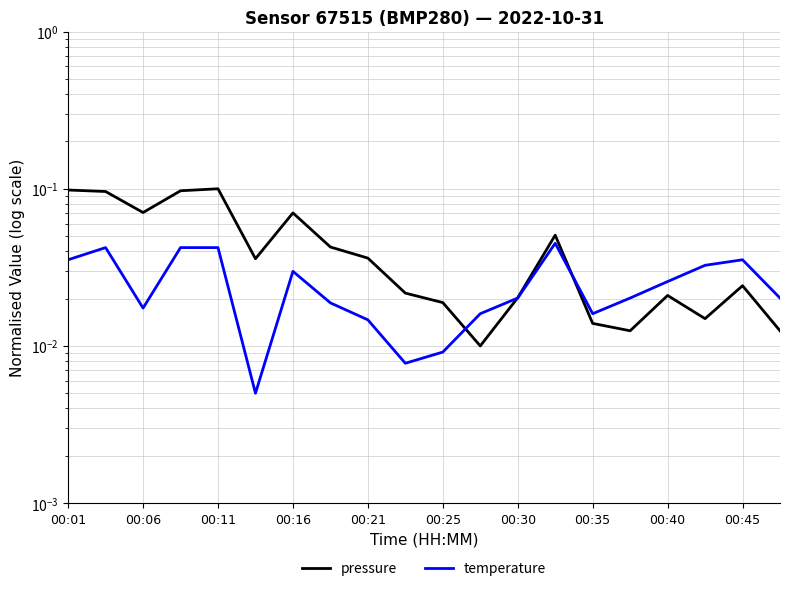

Which series has the widest spread of values?

pressure